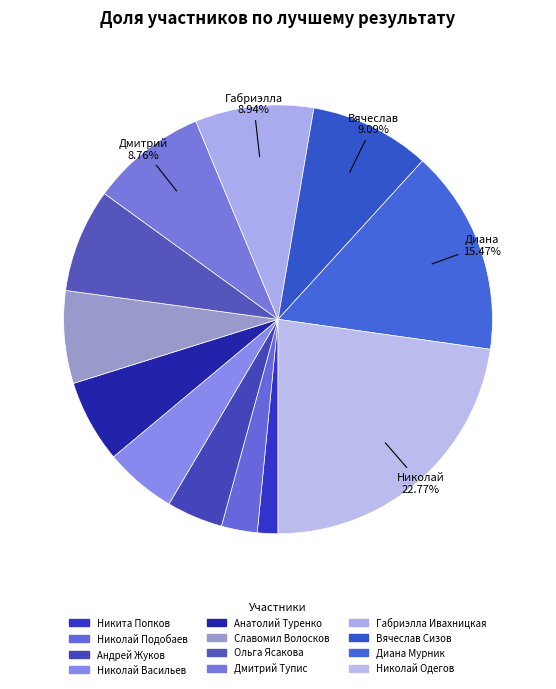

What is the largest slice in the pie chart?

Николай Одегов